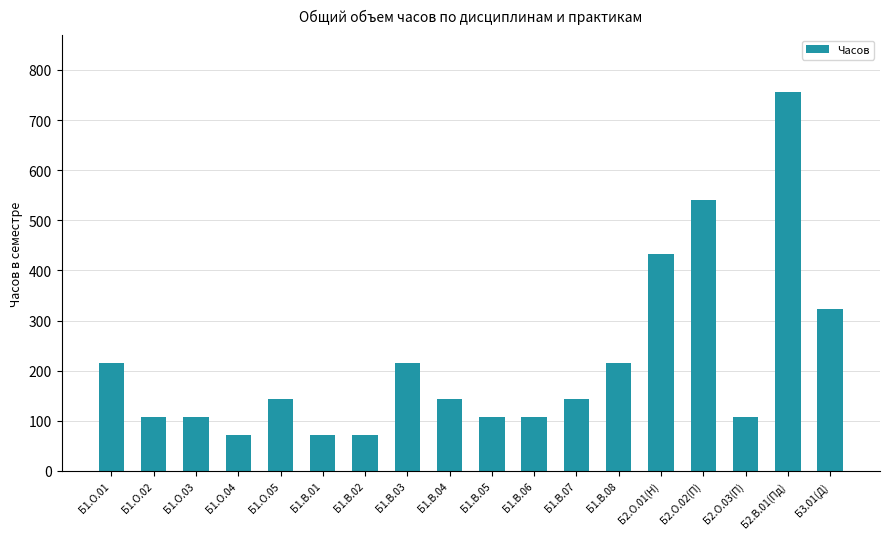

How many values are below 144?

8